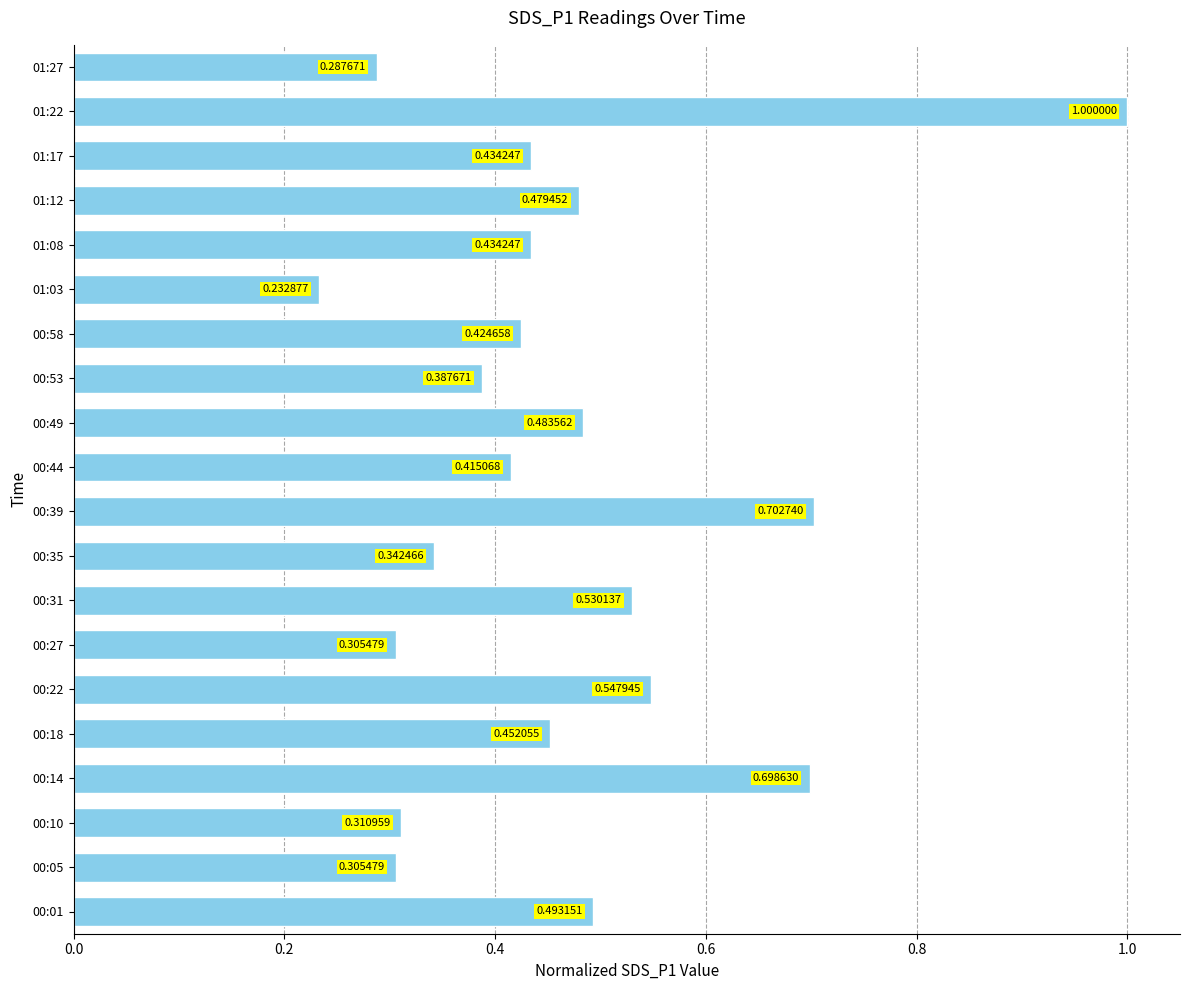

Between 01:08 and 00:49, which is larger?

00:49